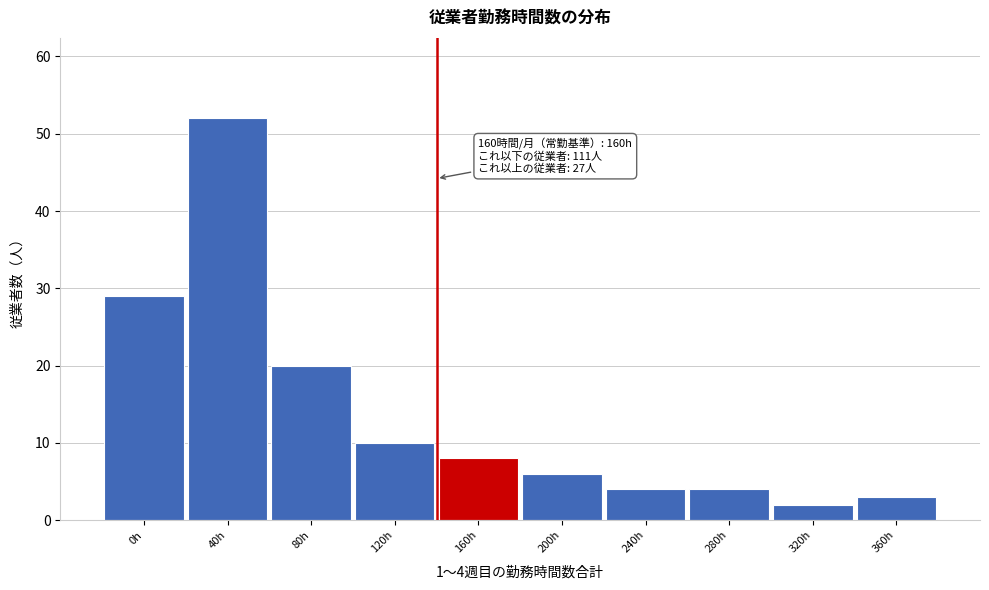

Reading right to left, extract all data points from this chart.

360h=3	320h=2	280h=4	240h=4	200h=6	160h=8	120h=10	80h=20	40h=52	0h=29